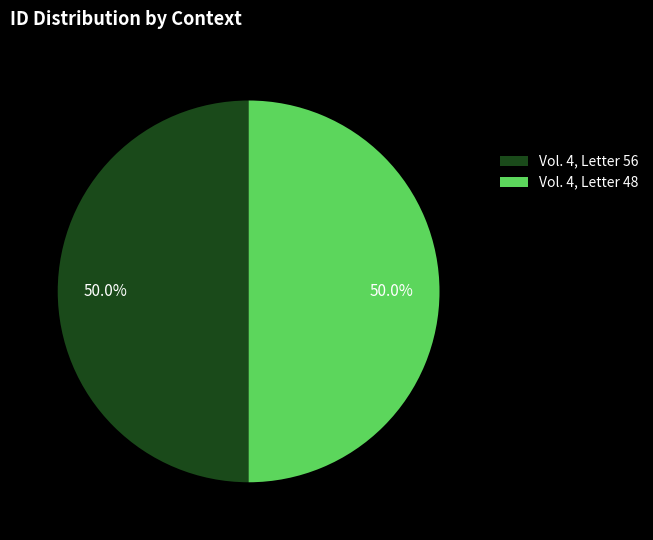

Do Vol. 4, Letter 56 and Vol. 4, Letter 48 together represent more than half of the pie?

Yes